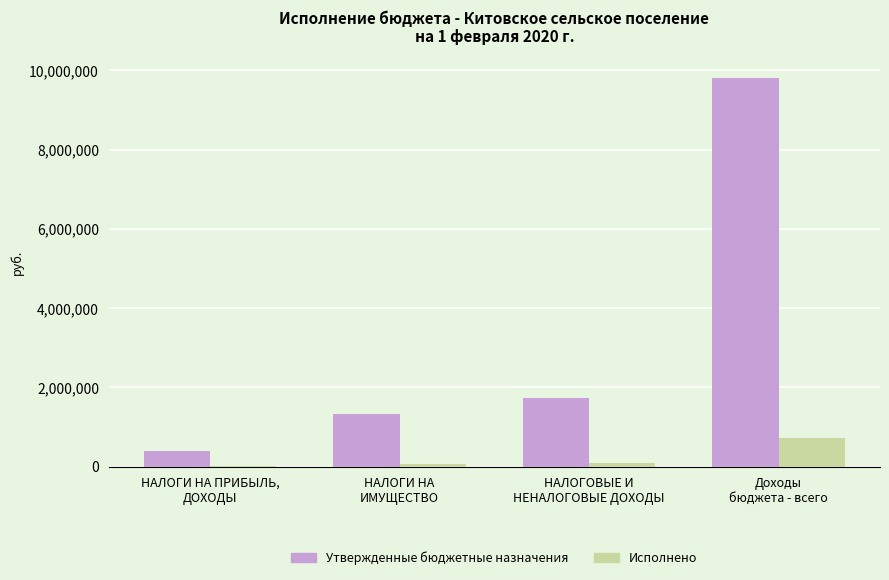

How many data points in Исполнено are above 86334?

2